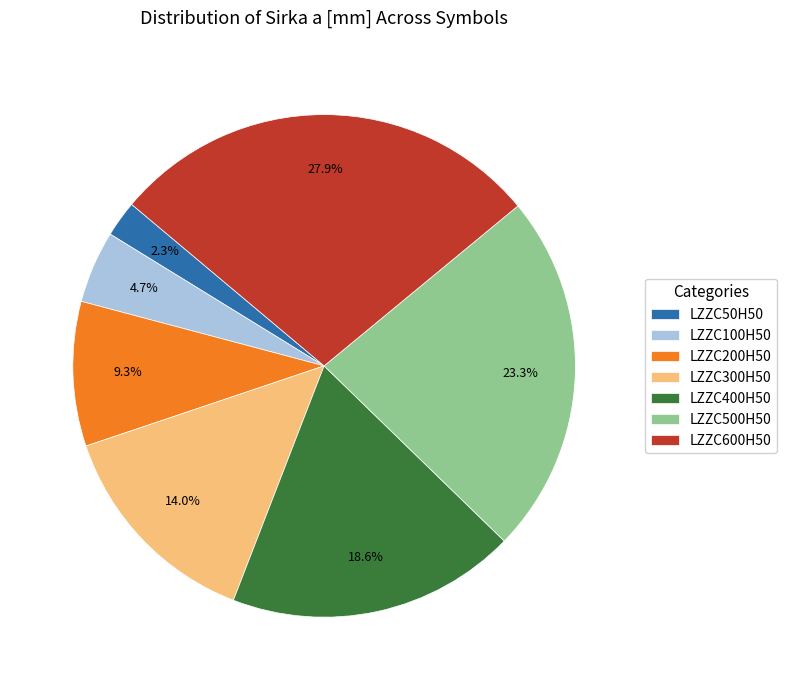

True or false: LZZC400H50 accounts for 4% of the total.

False